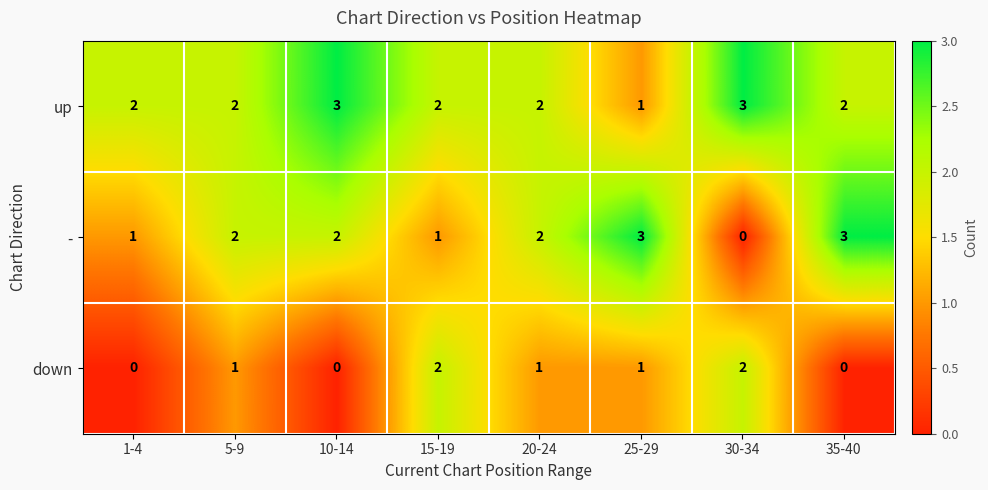

How many distinct data groups are displayed?

3